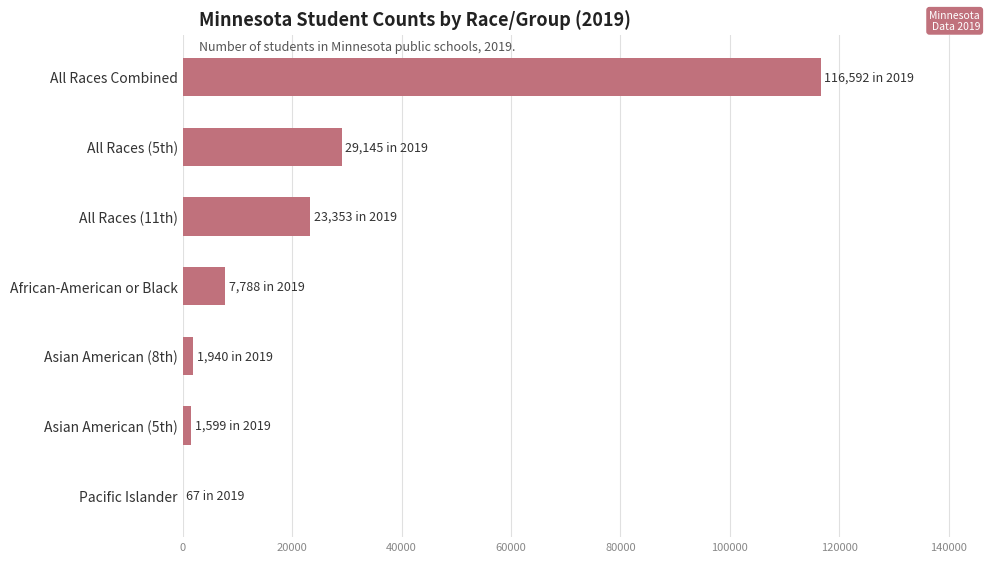

How many data points does each series have?

7